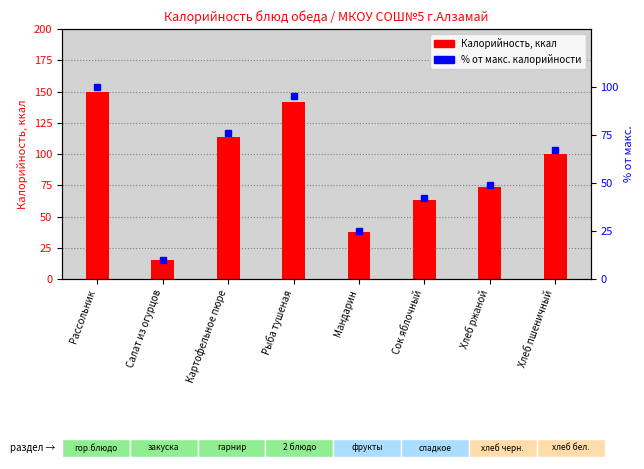

Reading left to right, transcribe all the data shown in this chart.

Калорийность: Рассольник=150	Салат из огурцов=15	Картофельное пюре=114	Рыба тушеная=142	Мандарин=38	Сок яблочный=63	Хлеб ржаной=74	Хлеб пшеничный=100
% от макс.: Рассольник=100	Салат из огурцов=10	Картофельное пюре=76	Рыба тушеная=95	Мандарин=25	Сок яблочный=42	Хлеб ржаной=49	Хлеб пшеничный=67